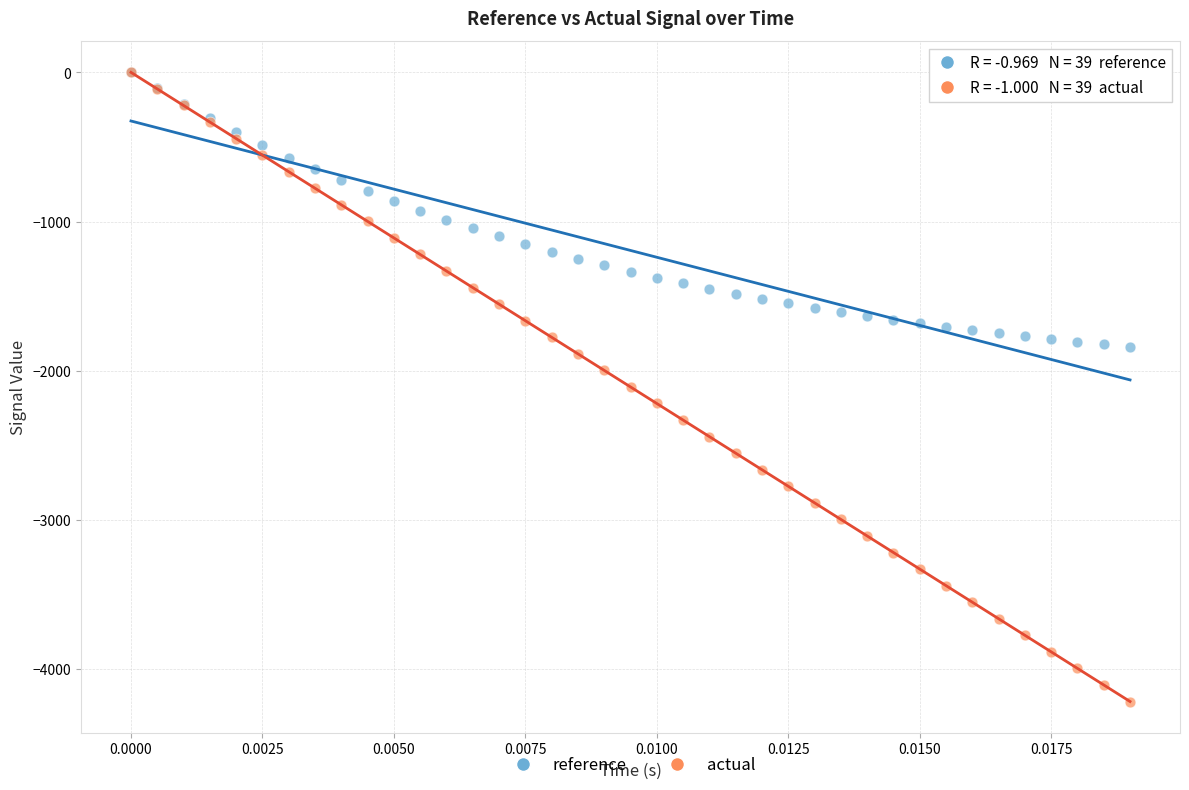

What are all the series names shown in the legend?

reference, actual